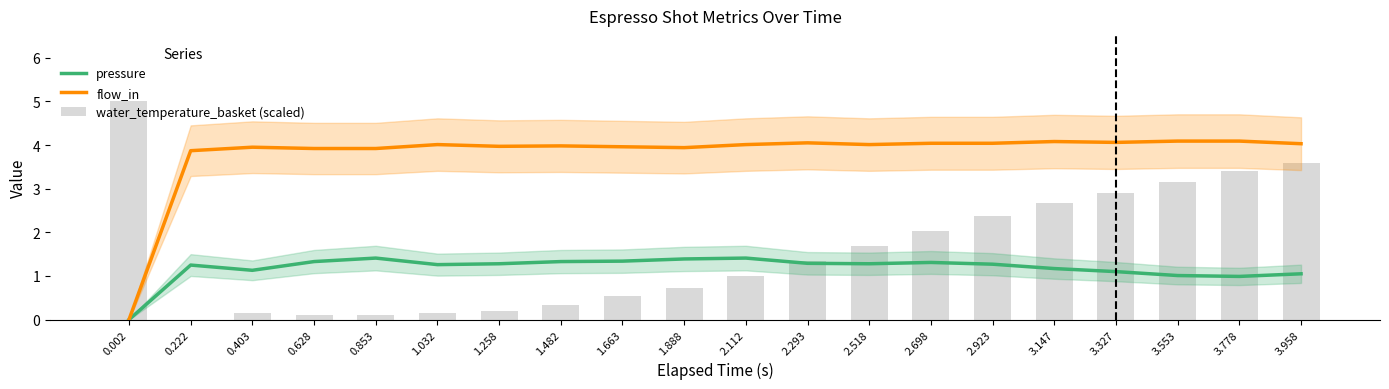

Which series has the largest total across all categories?

flow_in